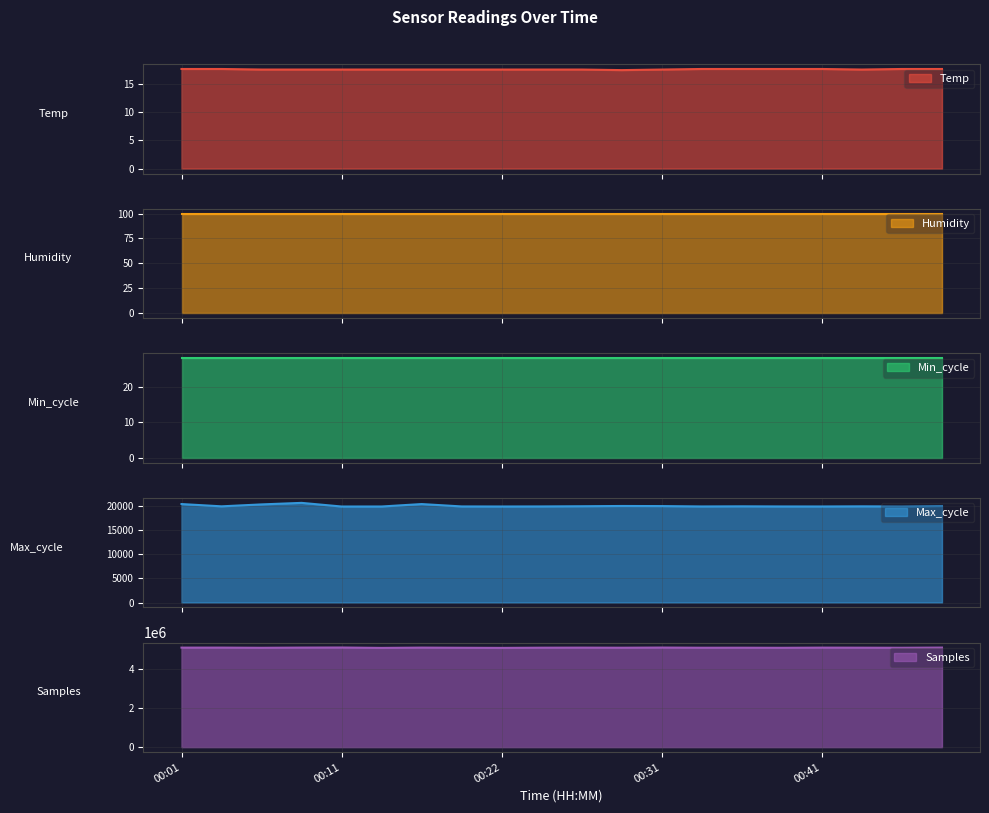

True or false: Max_cycle has a value of 19920.0 at 00:39.

True